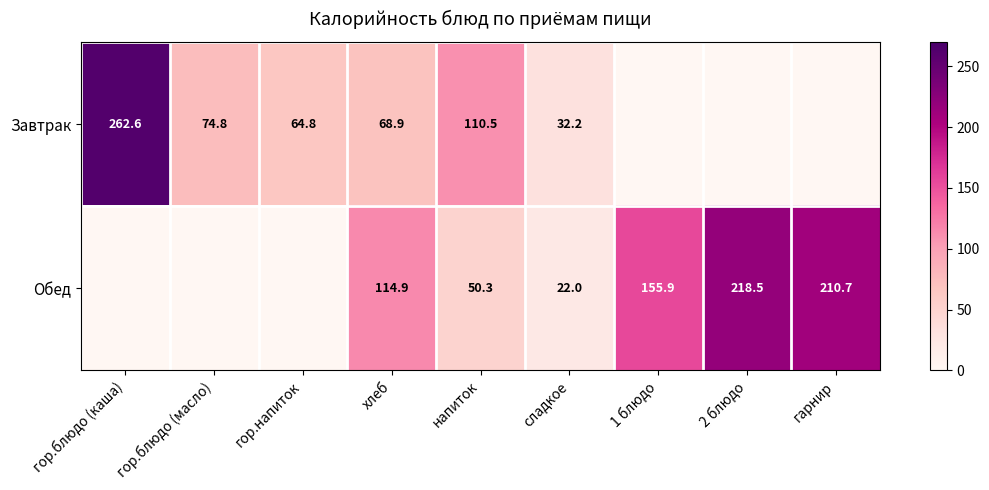

Is the value of Обед at сладкое greater than the value of Завтрак at гор.напиток?

No